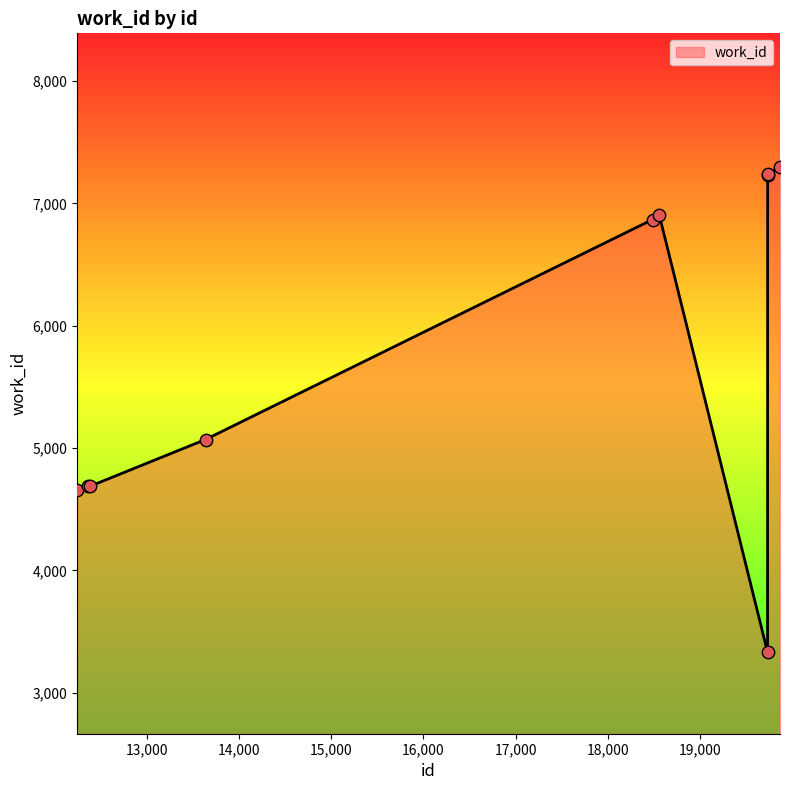

What is the difference between the maximum and minimum values?

3967